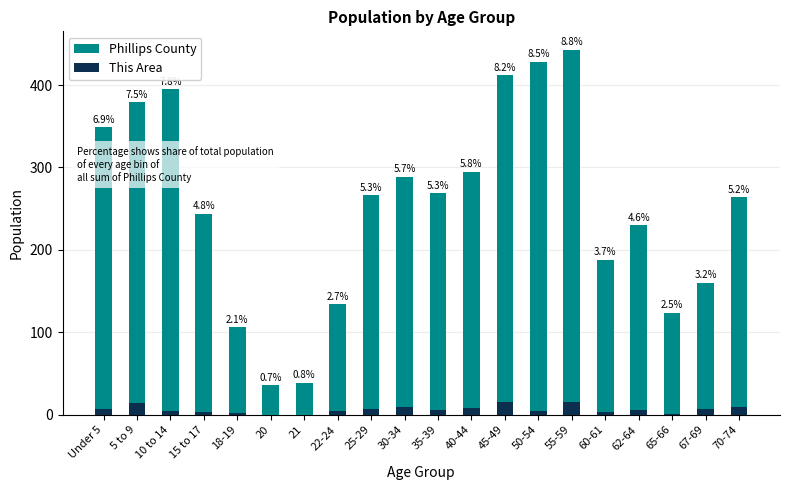

Rank the series by their average value, from lowest to highest.

This Area, Phillips County